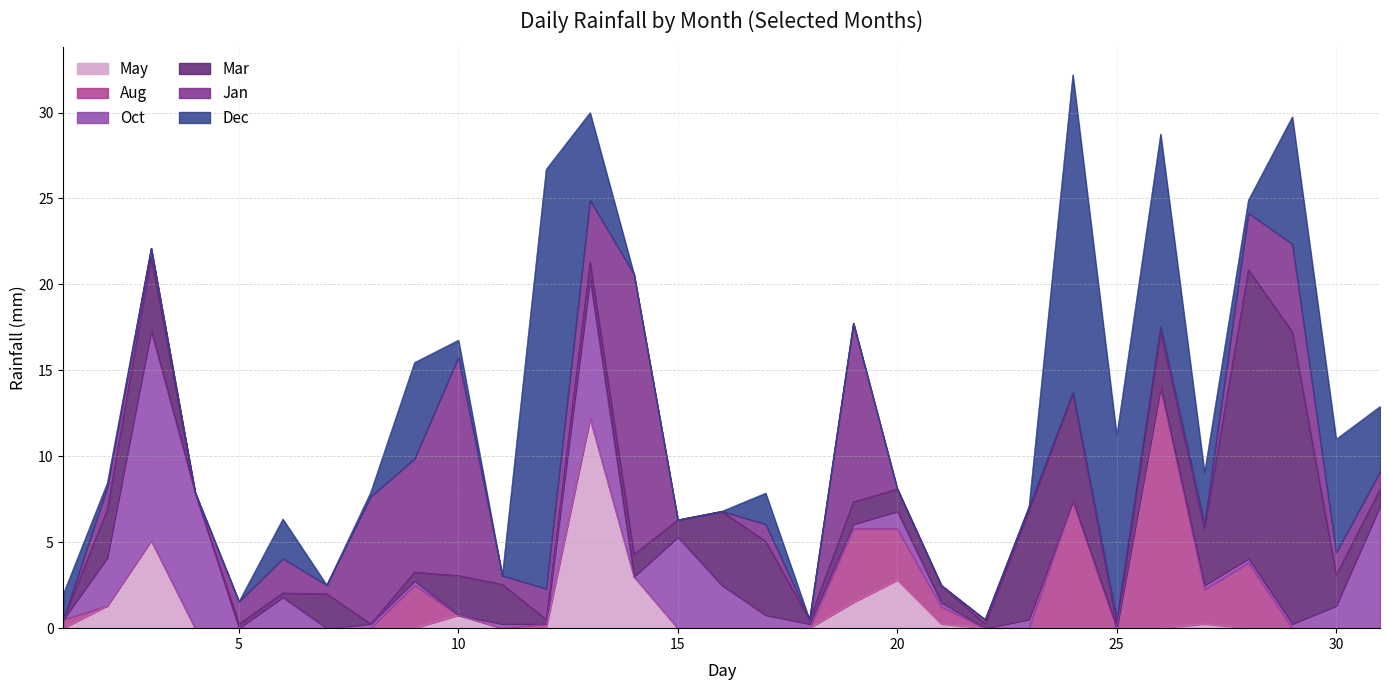

What are all the series names shown in the legend?

May, Aug, Oct, Mar, Jan, Dec